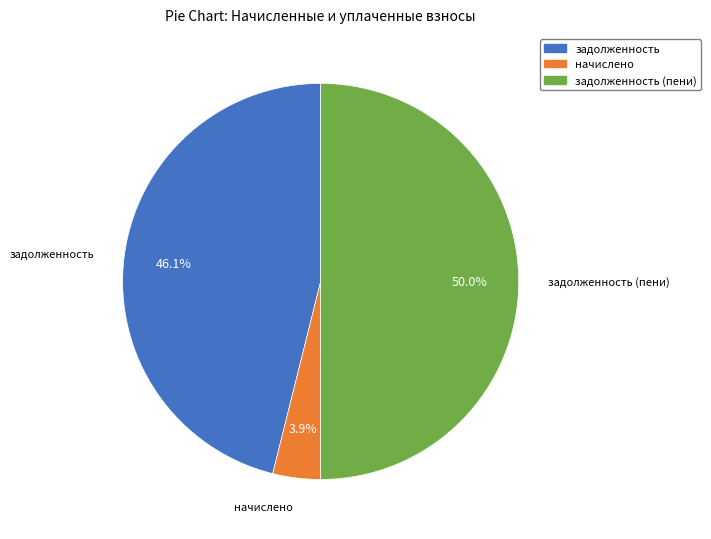

Count the number of slices in the pie.

3